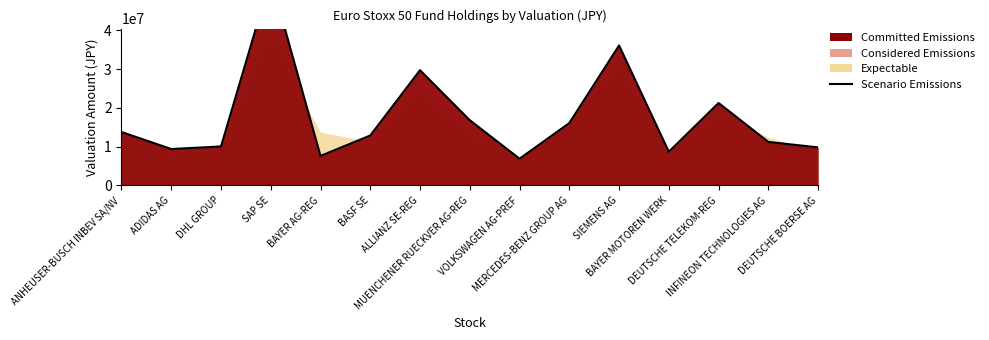

What is the smallest value displayed?

6898026